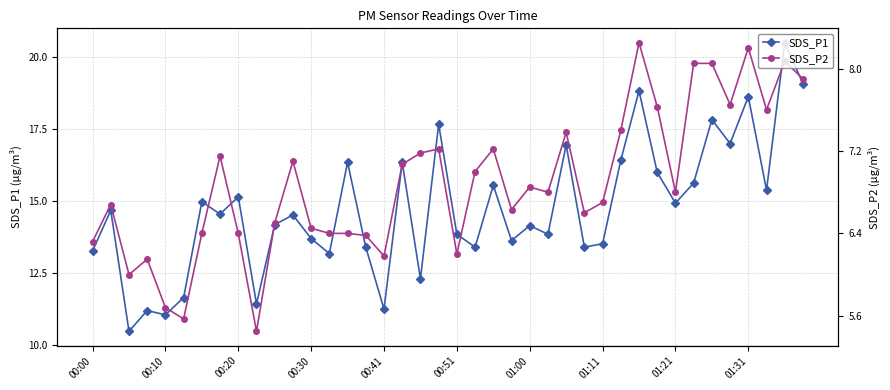

At how many categories does at least one series exceed 14?

23